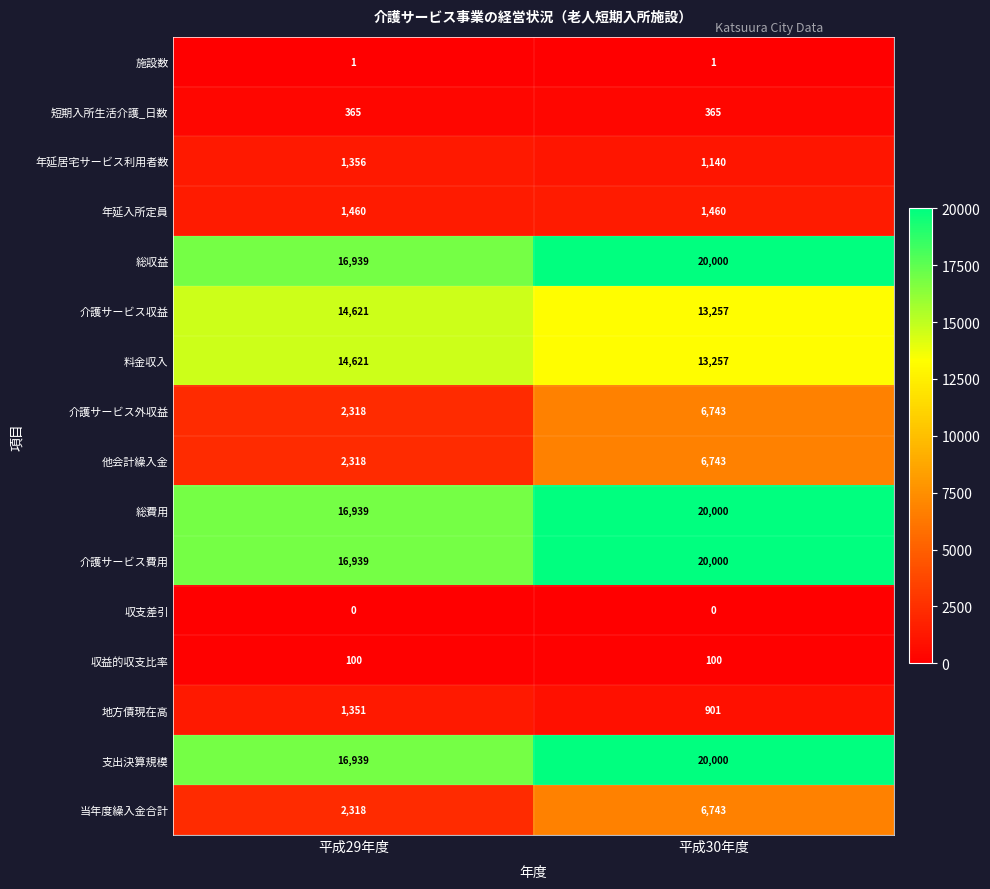

Is it true that 短期入所生活介護_日数 equals 365 at 平成29年度?

True